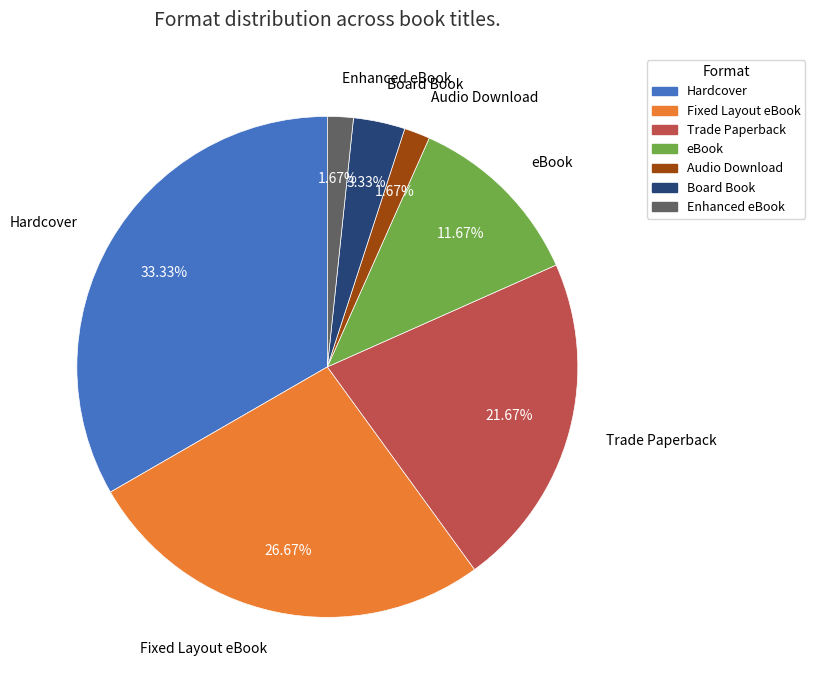

What percentage do Board Book and Hardcover together represent?

36.7%